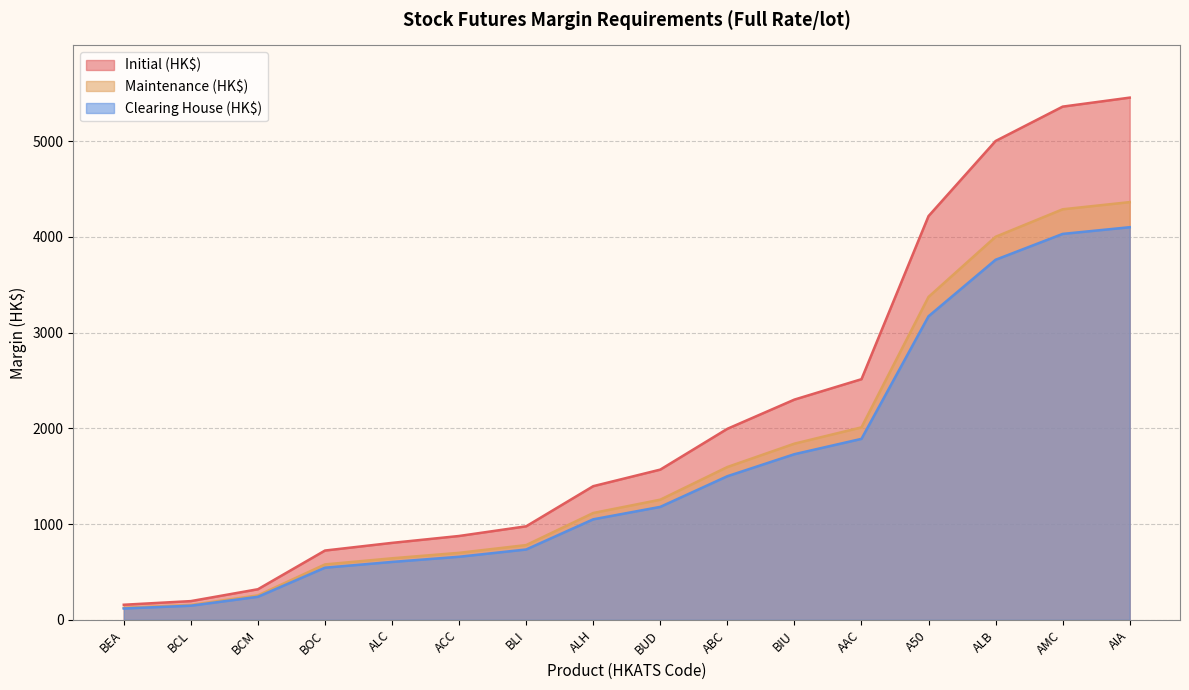

True or false: Maintenance (HK$) and Clearing House (HK$) intersect in this chart.

False